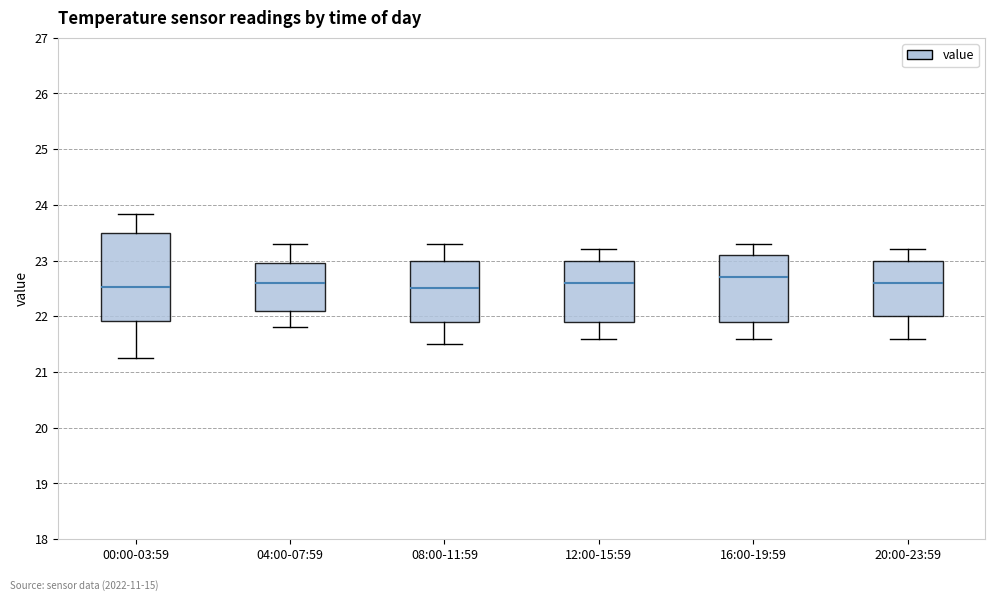

Reading left to right, transcribe this box plot: for each box, give where its median line is, the range the box spans, and where its two whiskers end, as read against the y-axis. The values are not printed on the chart, so give them approximately, as read against the axis.

00:00-03:59: median 22.5, box 21.9 to 23.5, whiskers 21.3 to 23.8
04:00-07:59: median 22.6, box 22.1 to 23.0, whiskers 21.8 to 23.3
08:00-11:59: median 22.5, box 21.9 to 23.0, whiskers 21.5 to 23.3
12:00-15:59: median 22.6, box 21.9 to 23.0, whiskers 21.6 to 23.2
16:00-19:59: median 22.7, box 21.9 to 23.1, whiskers 21.6 to 23.3
20:00-23:59: median 22.6, box 22.0 to 23.0, whiskers 21.6 to 23.2